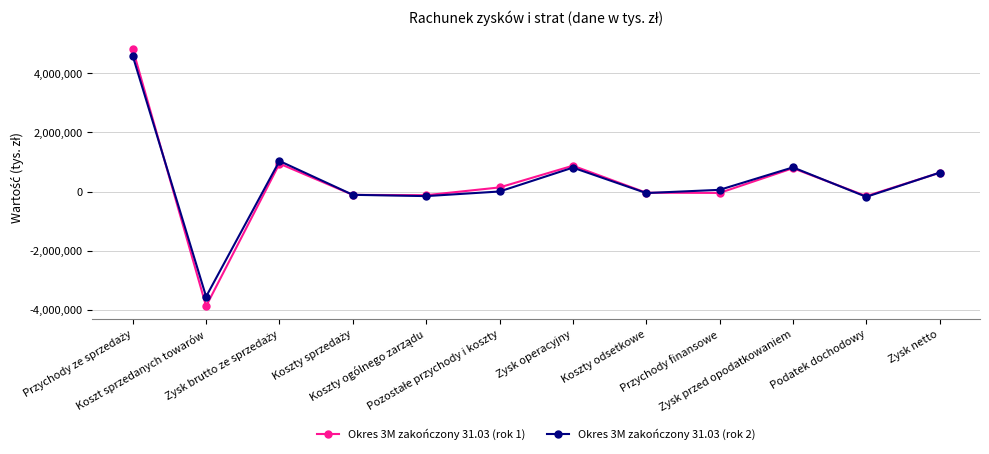

Reading left to right, list all the values displayed in this chart.

Okres 3M zakończony 31.03 (rok 1): 4825532	-3880151	945381	-112269	-122903	140035	875486	-38403	-45985	791098	-154429	636669
Okres 3M zakończony 31.03 (rok 2): 4591081	-3556087	1034994	-110209	-153492	2260	810794	-50073	58386	819107	-178572	640535